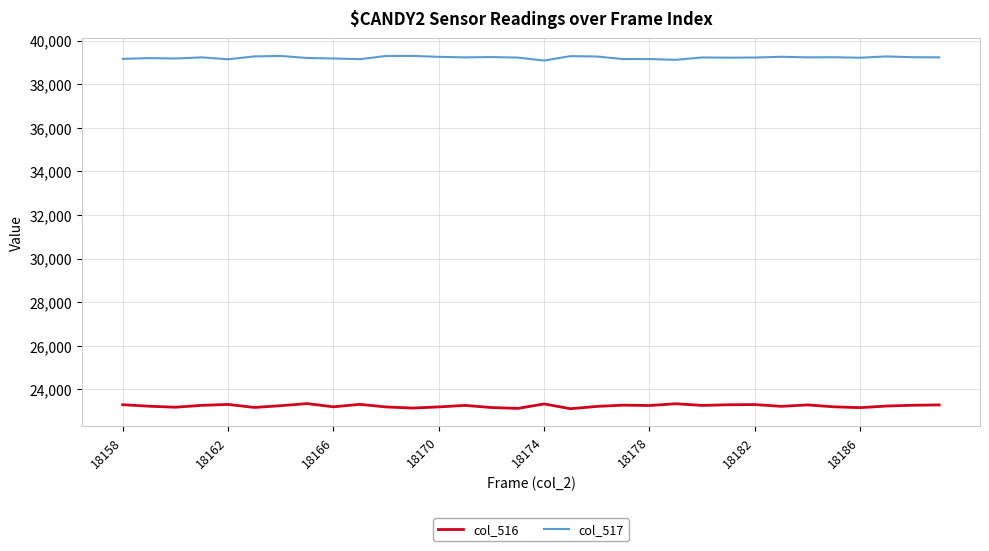

Rank the series by their average value, from highest to lowest.

col_517, col_516